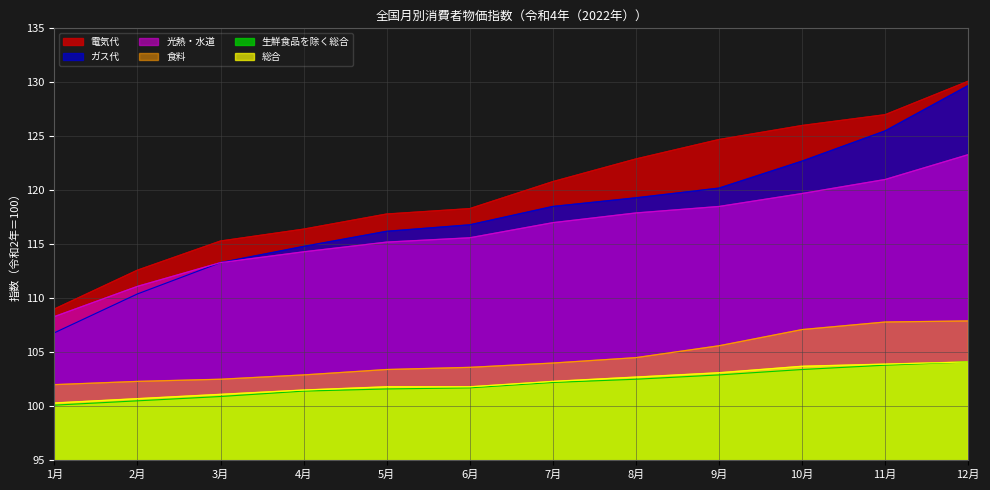

Reading left to right, transcribe all the data shown in this chart.

総合: 1月=100.3	2月=100.7	3月=101.1	4月=101.5	5月=101.8	6月=101.8	7月=102.3	8月=102.7	9月=103.1	10月=103.7	11月=103.9	12月=104.1
生鮮食品を除く総合: 1月=100.1	2月=100.5	3月=100.9	4月=101.4	5月=101.6	6月=101.7	7月=102.2	8月=102.5	9月=102.9	10月=103.4	11月=103.8	12月=104.1
光熱・水道: 1月=108.3	2月=111.1	3月=113.3	4月=114.3	5月=115.2	6月=115.6	7月=117.0	8月=117.9	9月=118.5	10月=119.7	11月=121.0	12月=123.3
電気代: 1月=109.0	2月=112.6	3月=115.3	4月=116.4	5月=117.8	6月=118.3	7月=120.8	8月=122.9	9月=124.7	10月=126.0	11月=127.0	12月=130.1
ガス代: 1月=106.8	2月=110.4	3月=113.3	4月=114.8	5月=116.2	6月=116.8	7月=118.5	8月=119.3	9月=120.2	10月=122.7	11月=125.5	12月=129.7
食料: 1月=102.0	2月=102.3	3月=102.5	4月=102.9	5月=103.4	6月=103.6	7月=104.0	8月=104.5	9月=105.6	10月=107.1	11月=107.8	12月=107.9